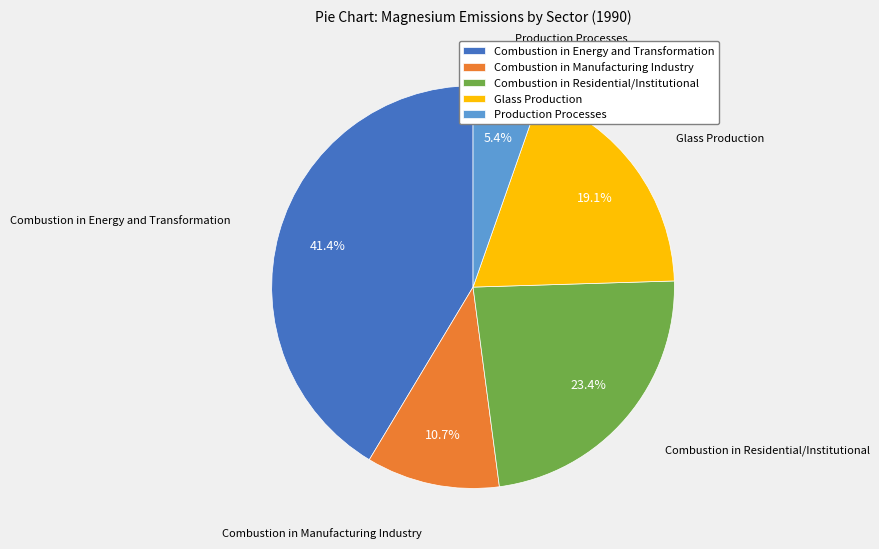

How many slices are in this pie chart?

5